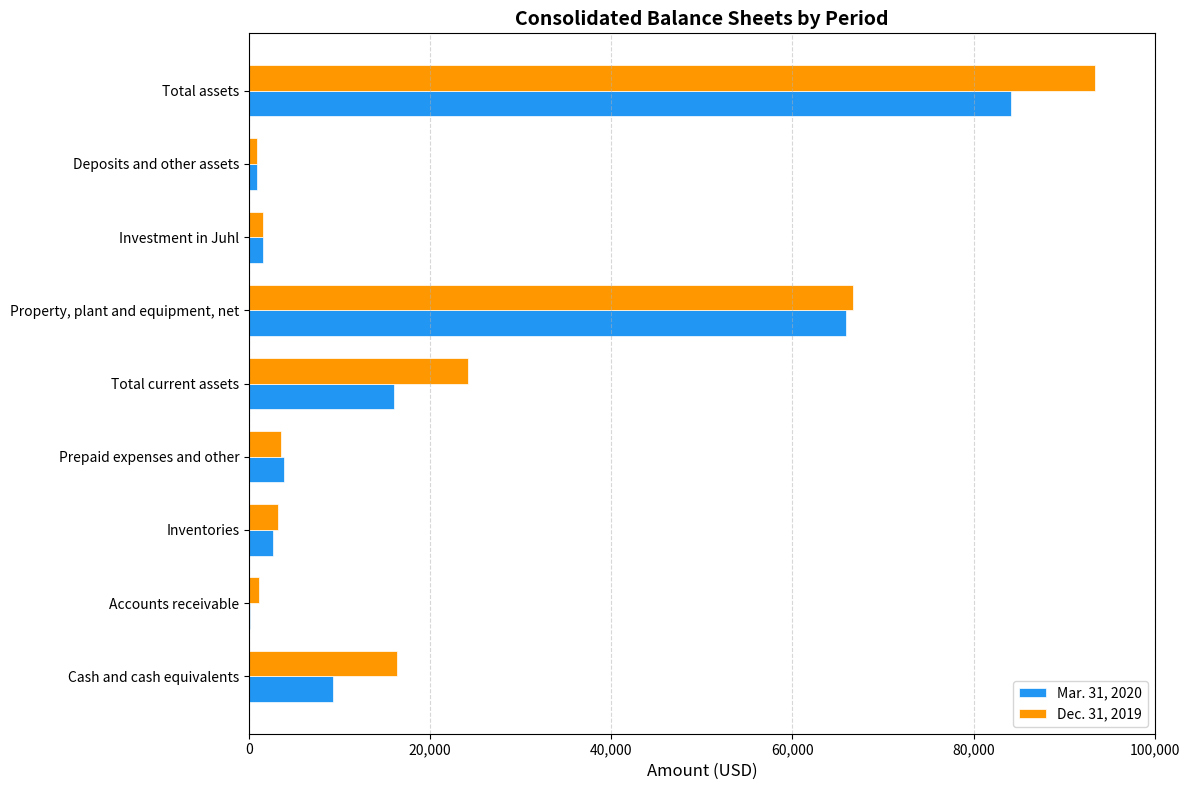

What is the total value across all series at Prepaid expenses and other?

7428